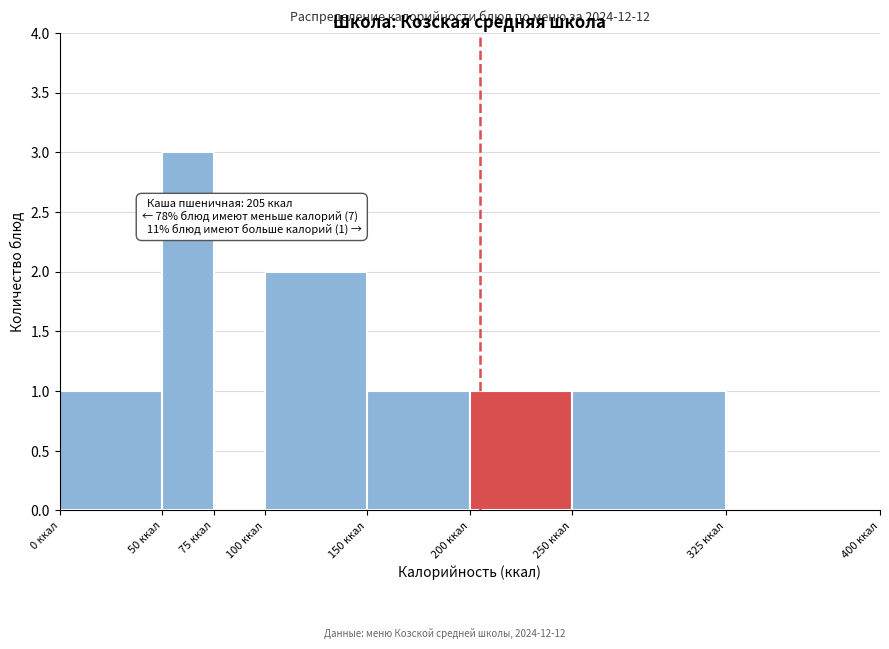

Which range on the x-axis has the tallest bar?

50 to 75